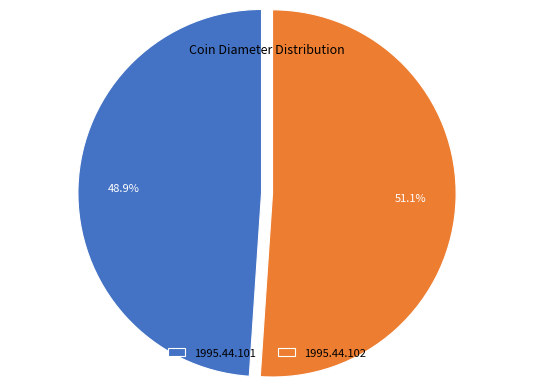

Count the number of slices in the pie.

2